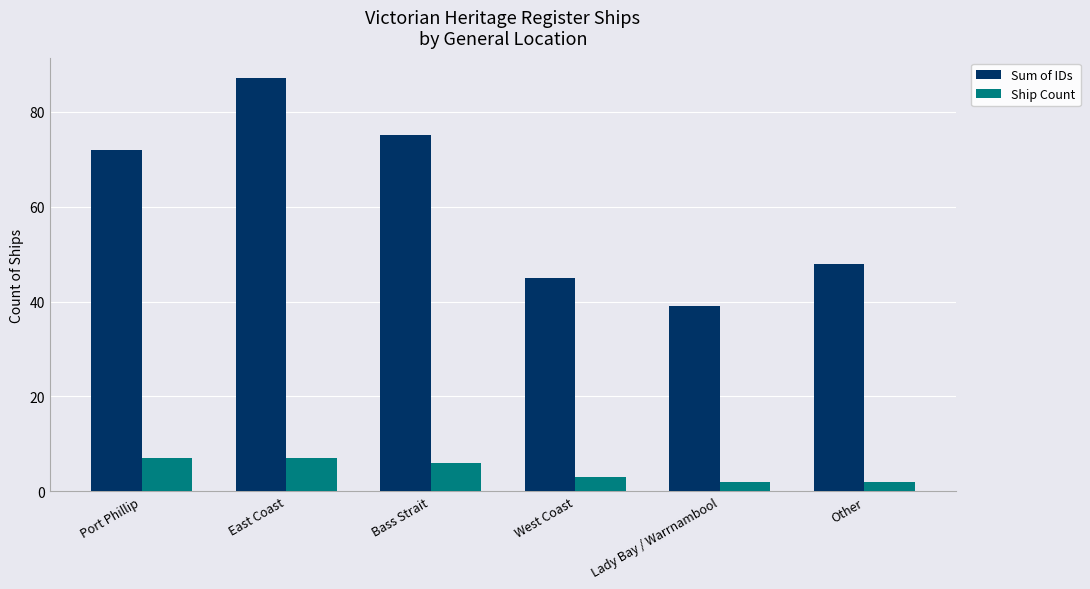

What is the spread (max minus min) of values at East Coast?

80